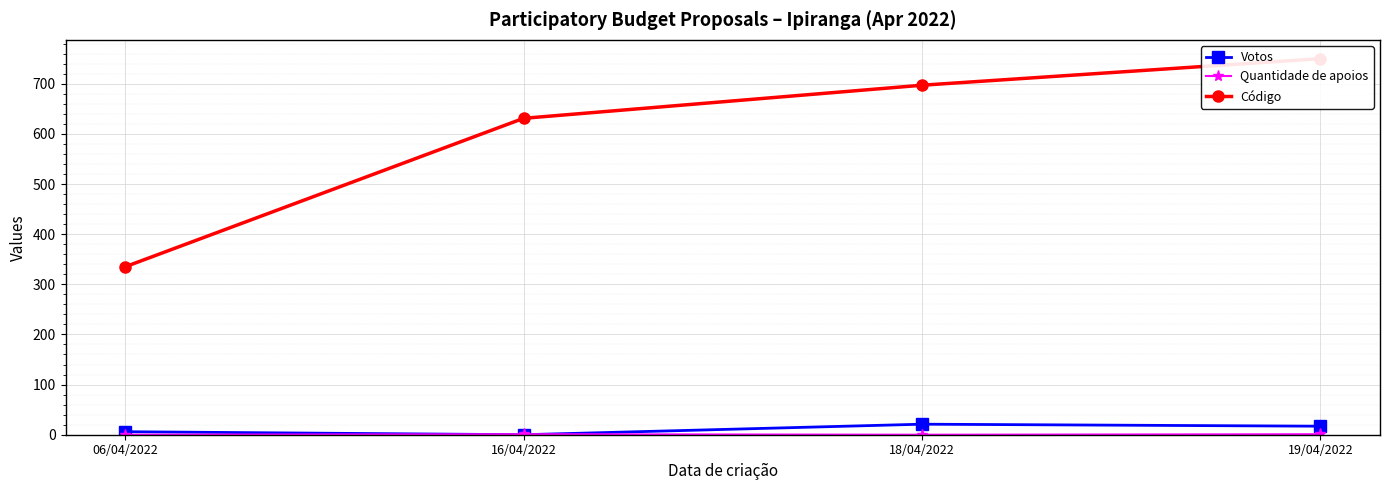

Which series has the widest spread of values?

Código